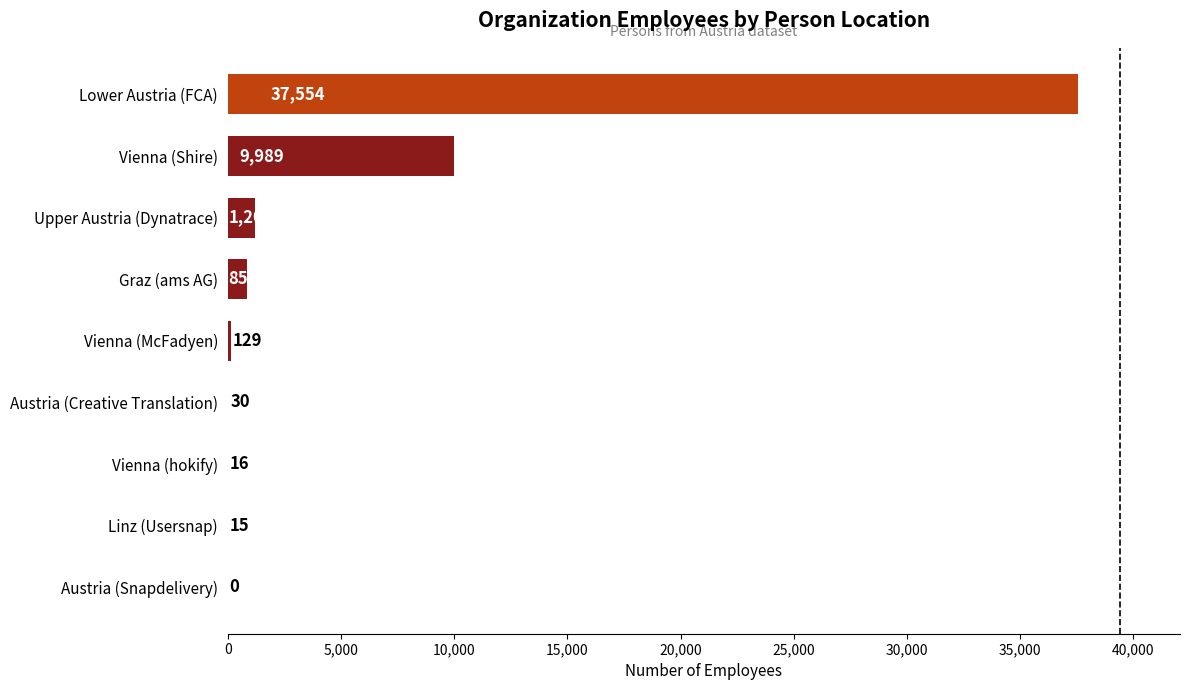

What is the change in value from Linz (Usersnap) to Upper Austria (Dynatrace)?

+1189